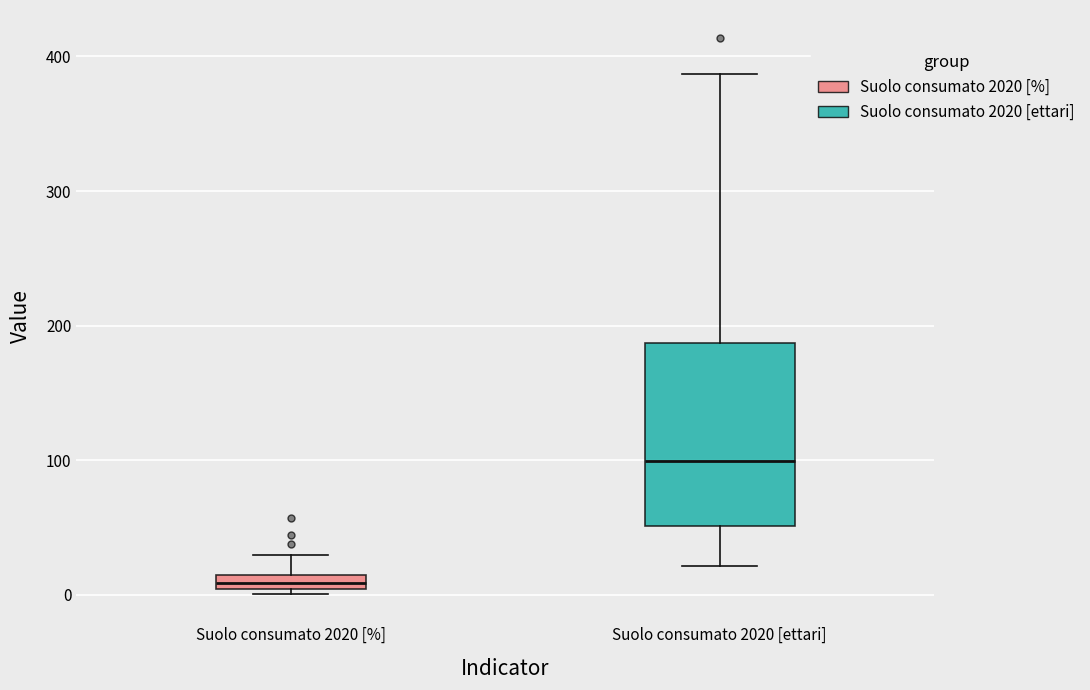

Which box's median line is the lowest?

Suolo consumato 2020 [%]